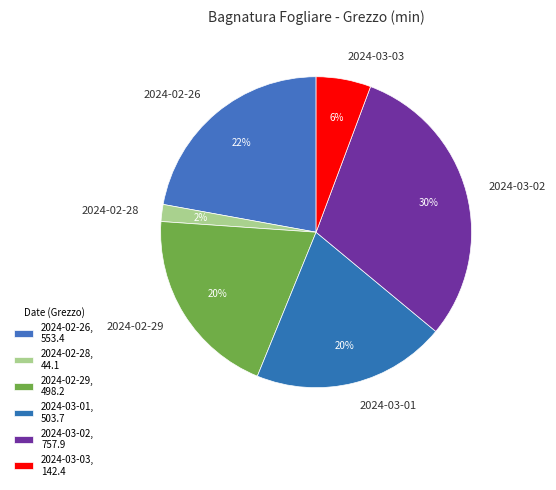

Does any single category account for the majority?

No